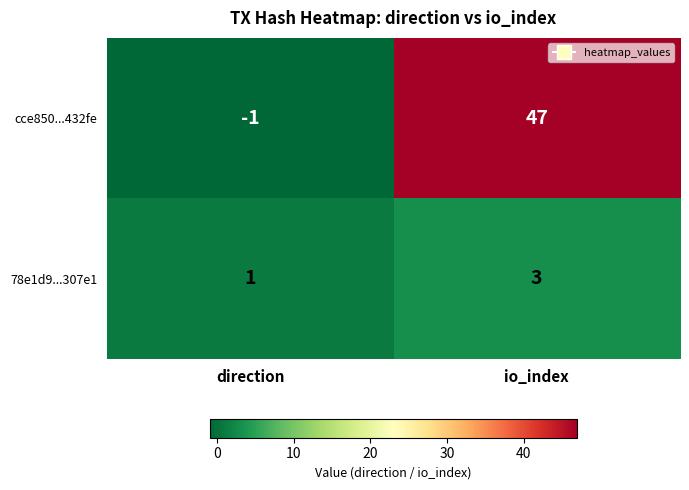

The value of cce850...432fe at io_index is 47. True or false?

True